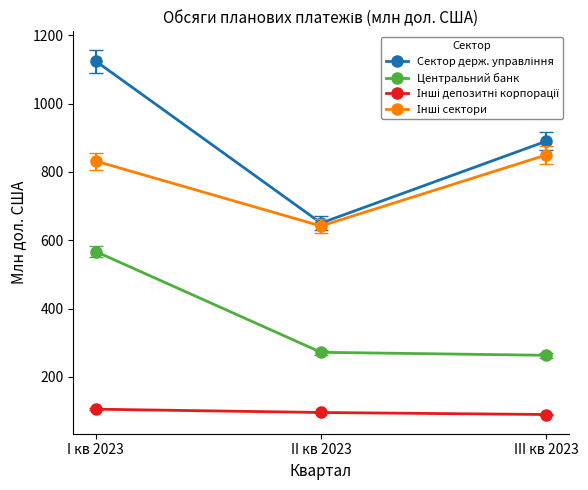

The Центральний банк series shows 566.8 at I кв 2023. True or false?

True